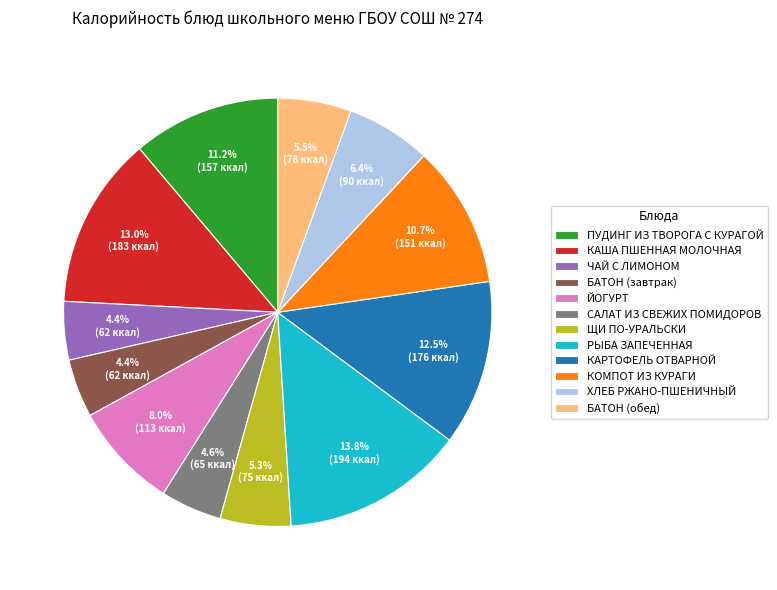

Does БАТОН (обед) account for over 50% of the chart?

No